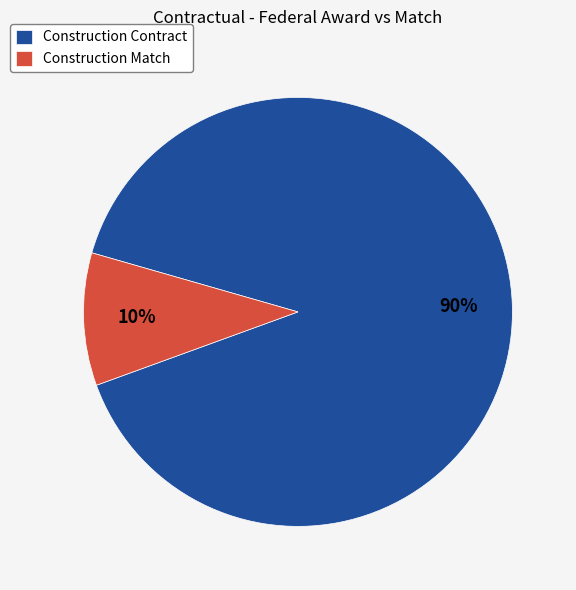

Rank the categories by value from lowest to highest.

Construction Match, Construction Contract